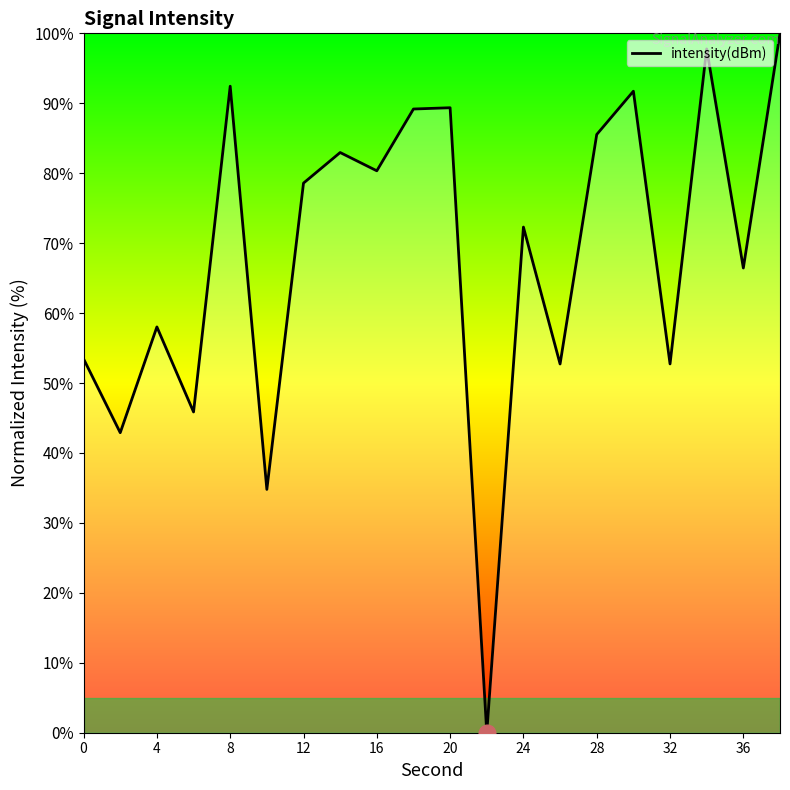

What is the difference between the maximum and minimum values?

100.0